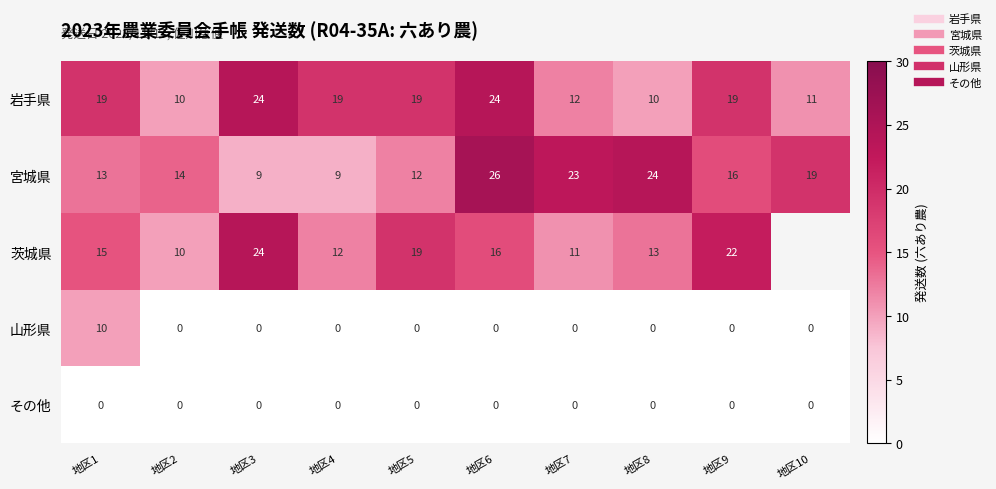

Is it true that 茨城県 equals 28.9 at 地区9?

False